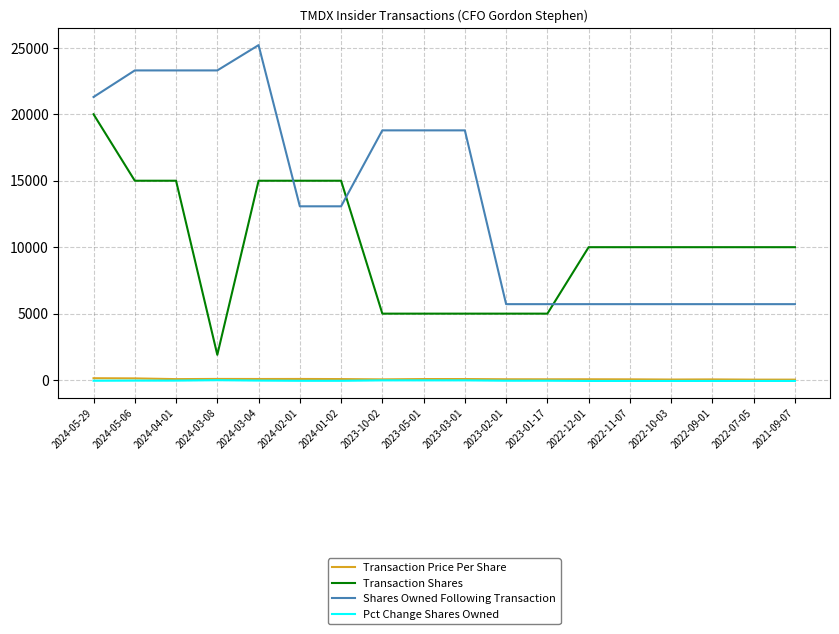

How many values in the Transaction Shares series are below 10000?

6